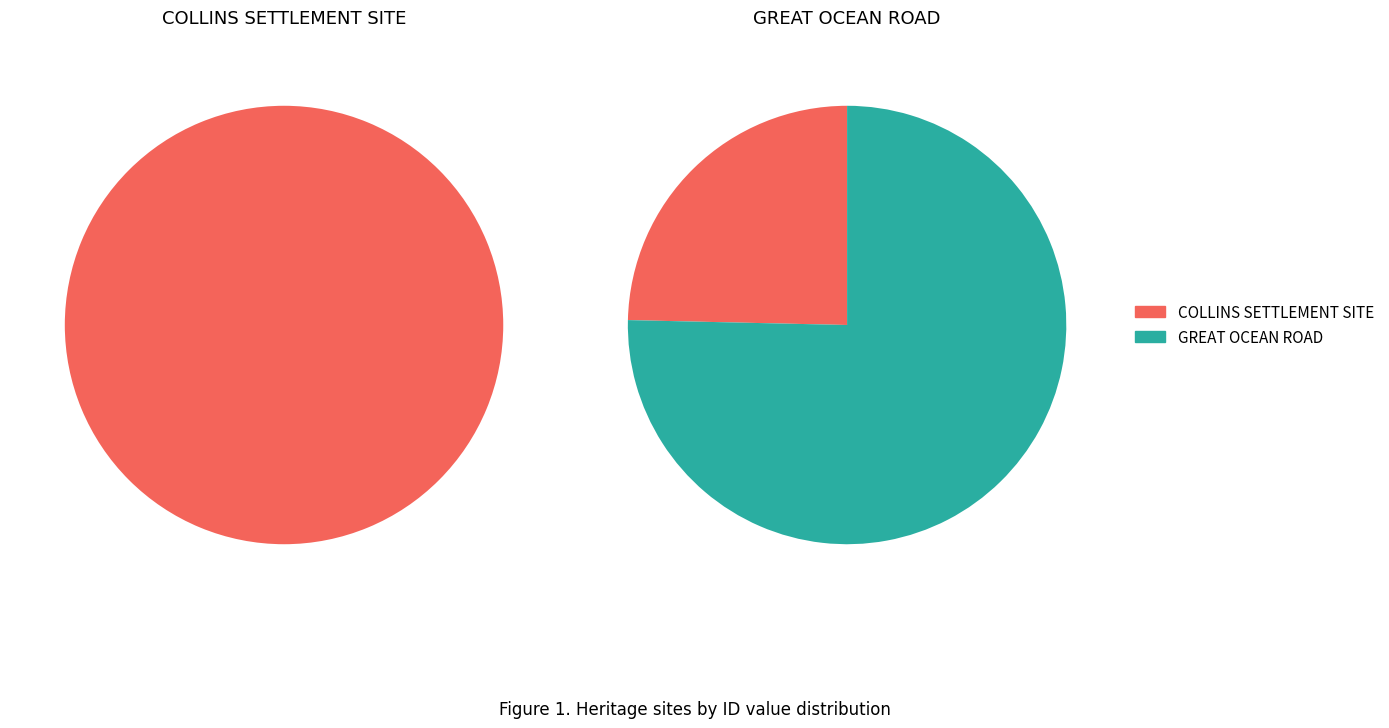

To the nearest percent, what is the average slice percentage?

50%